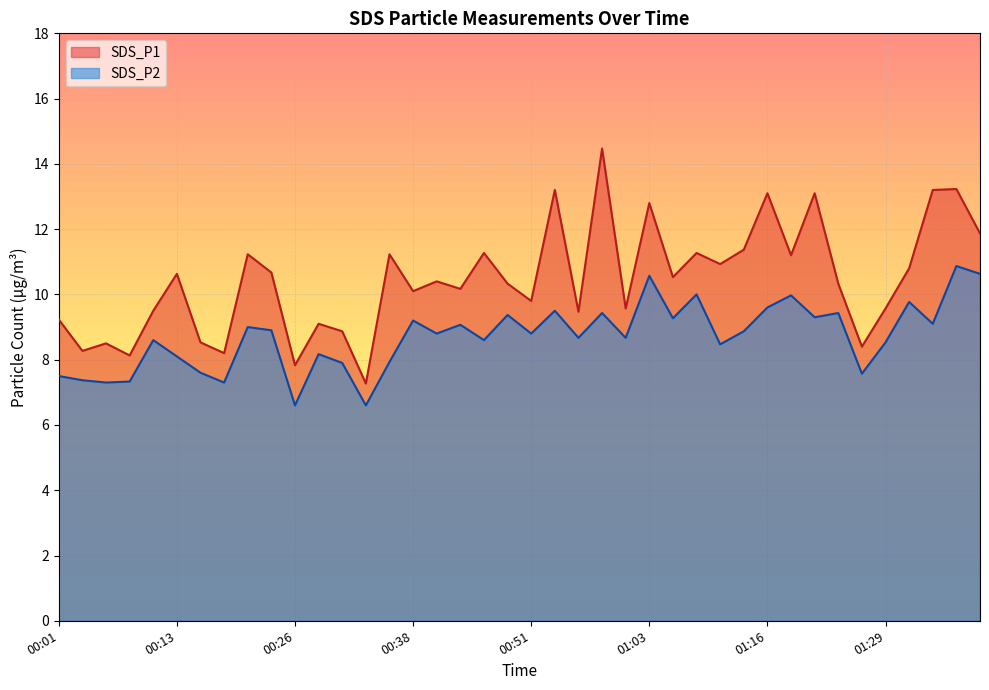

At which category is the sum across all series the highest?

01:36